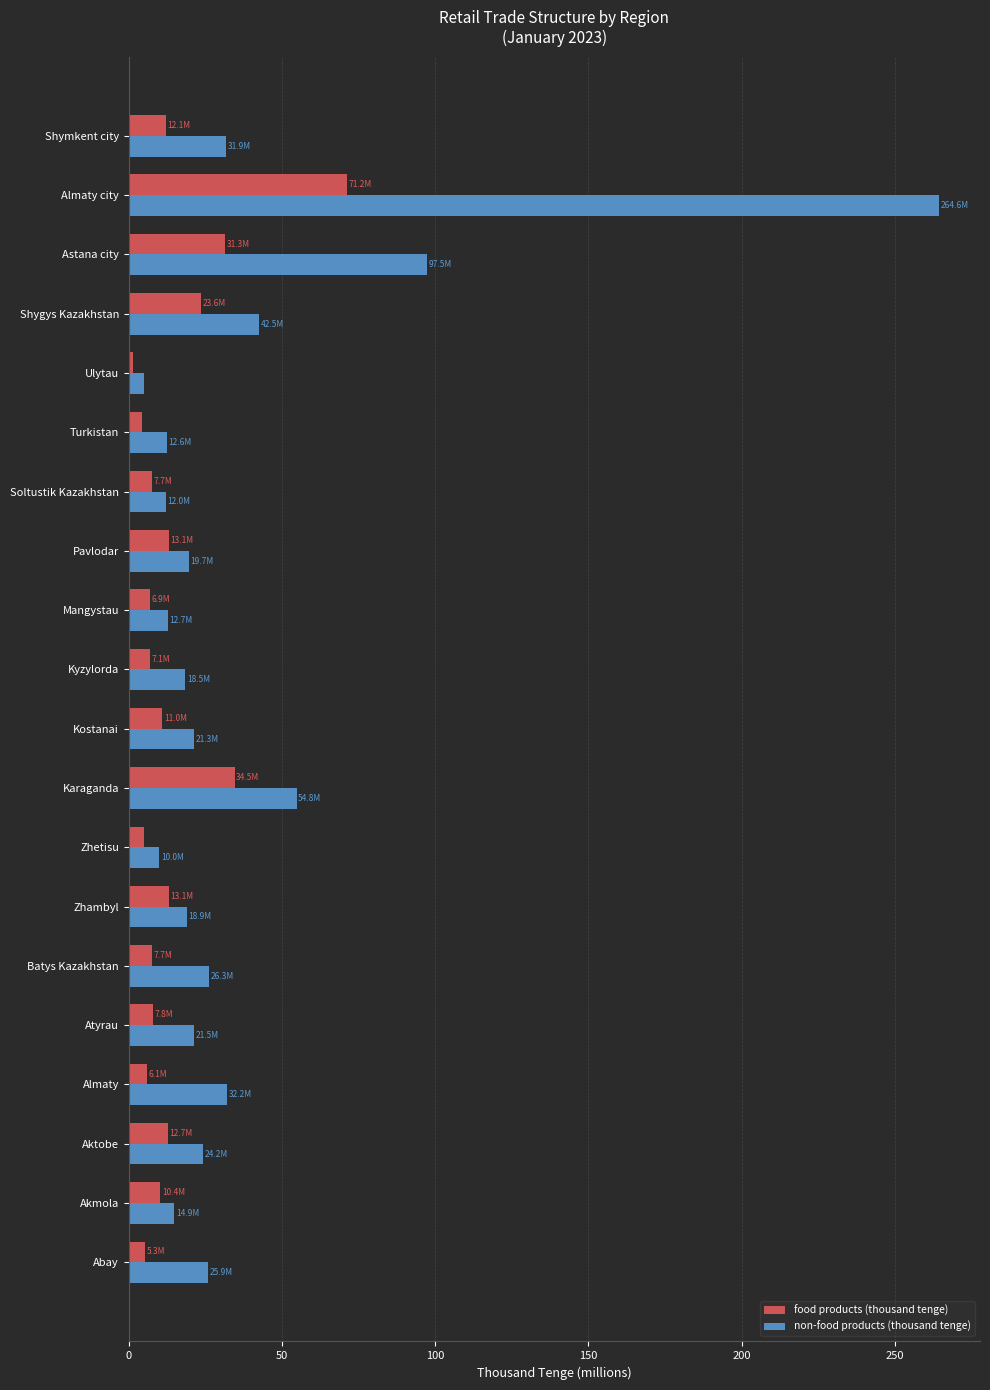

What is the sum of all non-food products (thousand tenge) values?

766.8